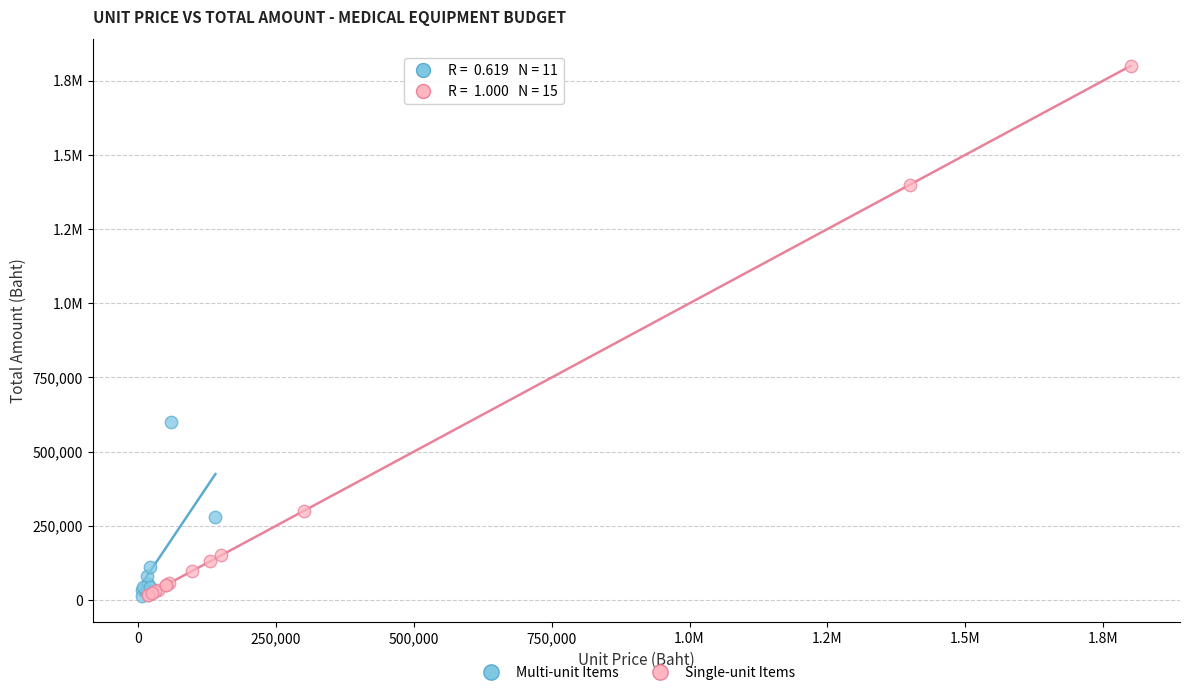

What are all the series names shown in the legend?

Multi-unit Items, Single-unit Items